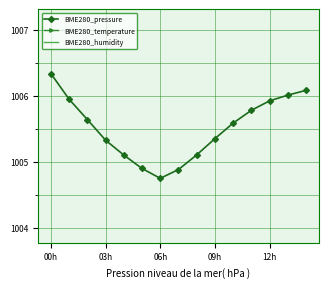

At which label does BME280_pressure reach its minimum?

06h